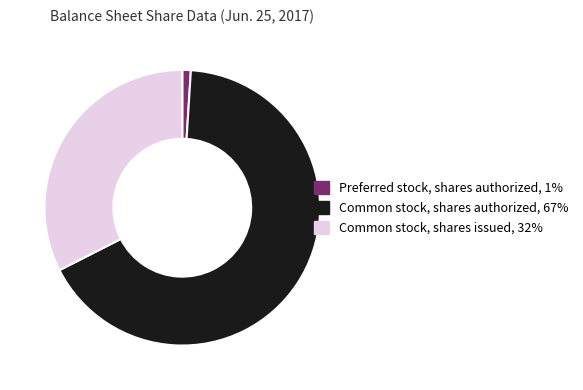

Does any single category account for the majority?

Yes